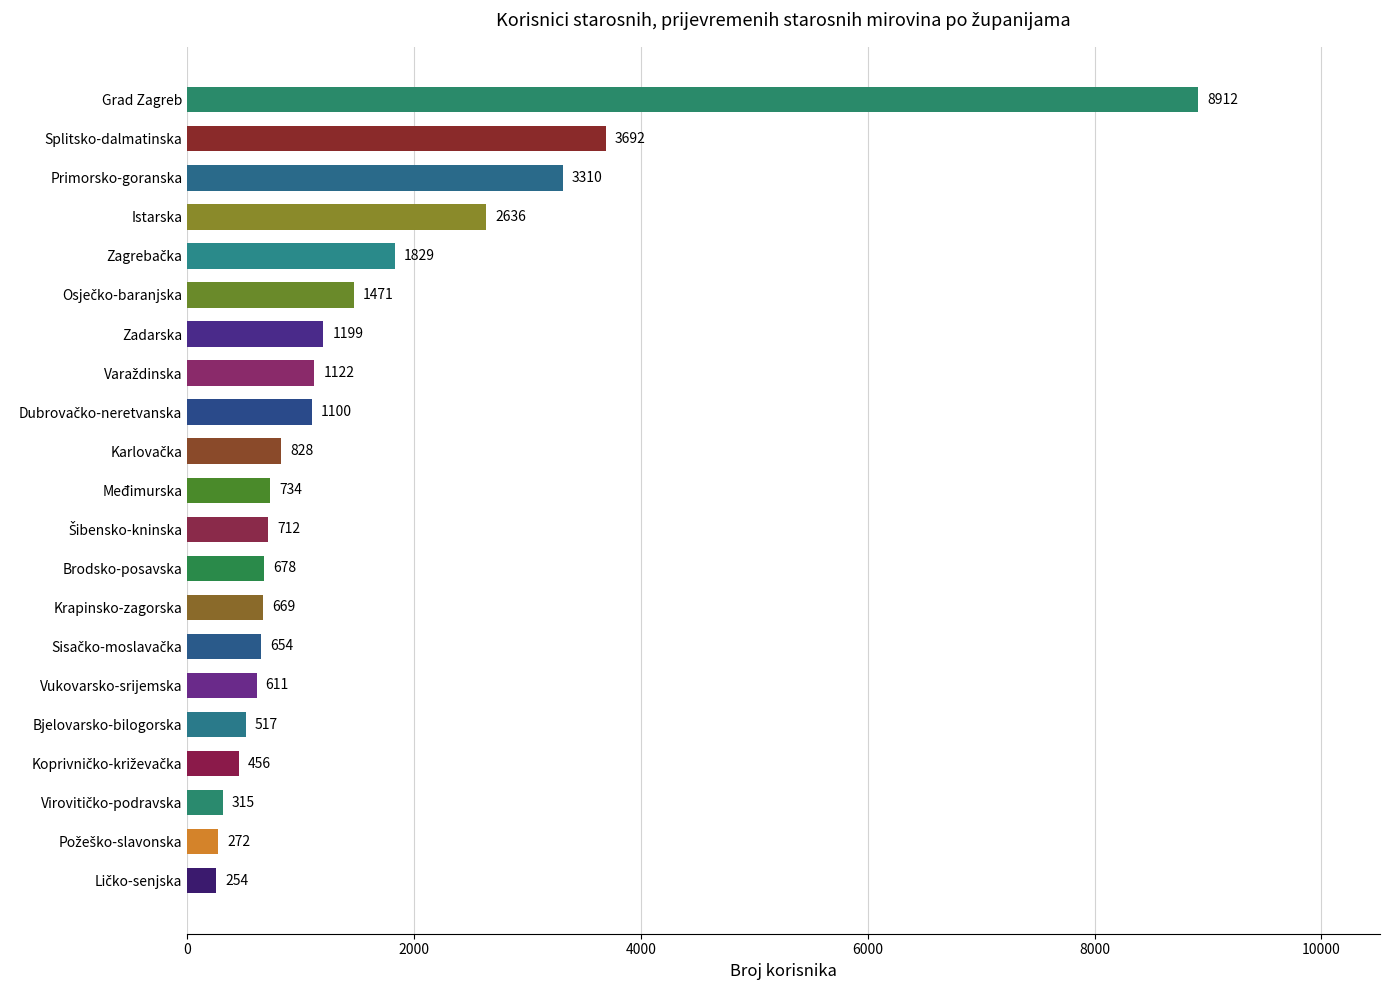

At which label is the value closest to 4583?

Splitsko-dalmatinska